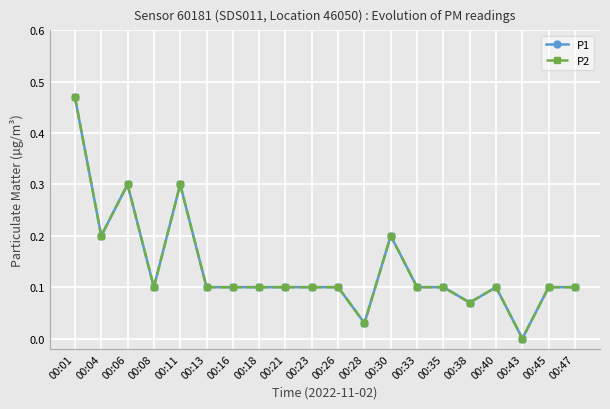

Does the chart have visible grid lines?

Yes